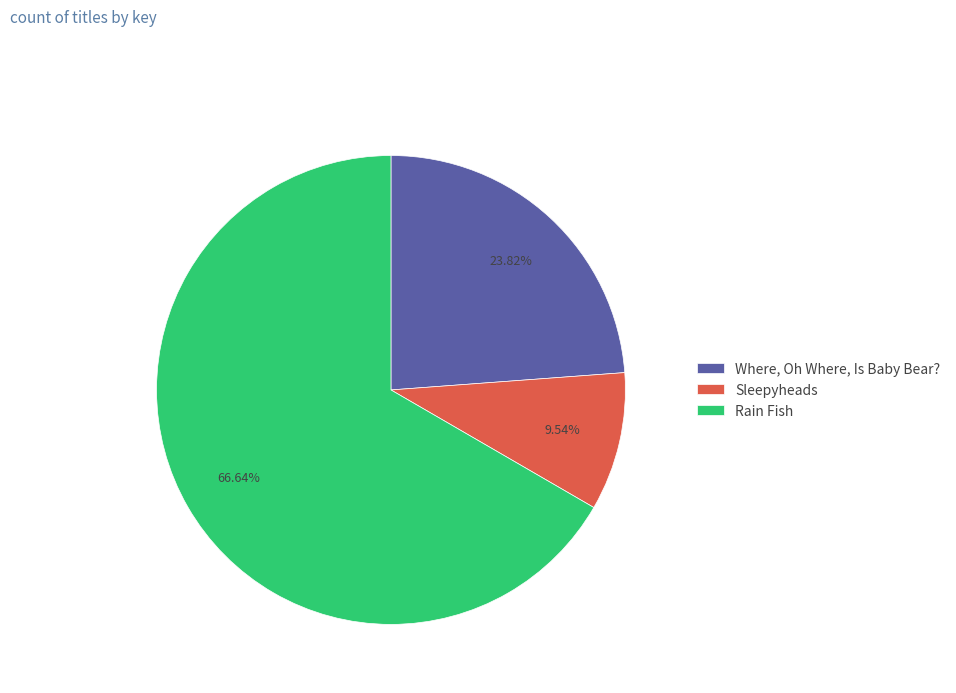

To the nearest percent, what is the difference between the largest and smallest slice percentages?

57%